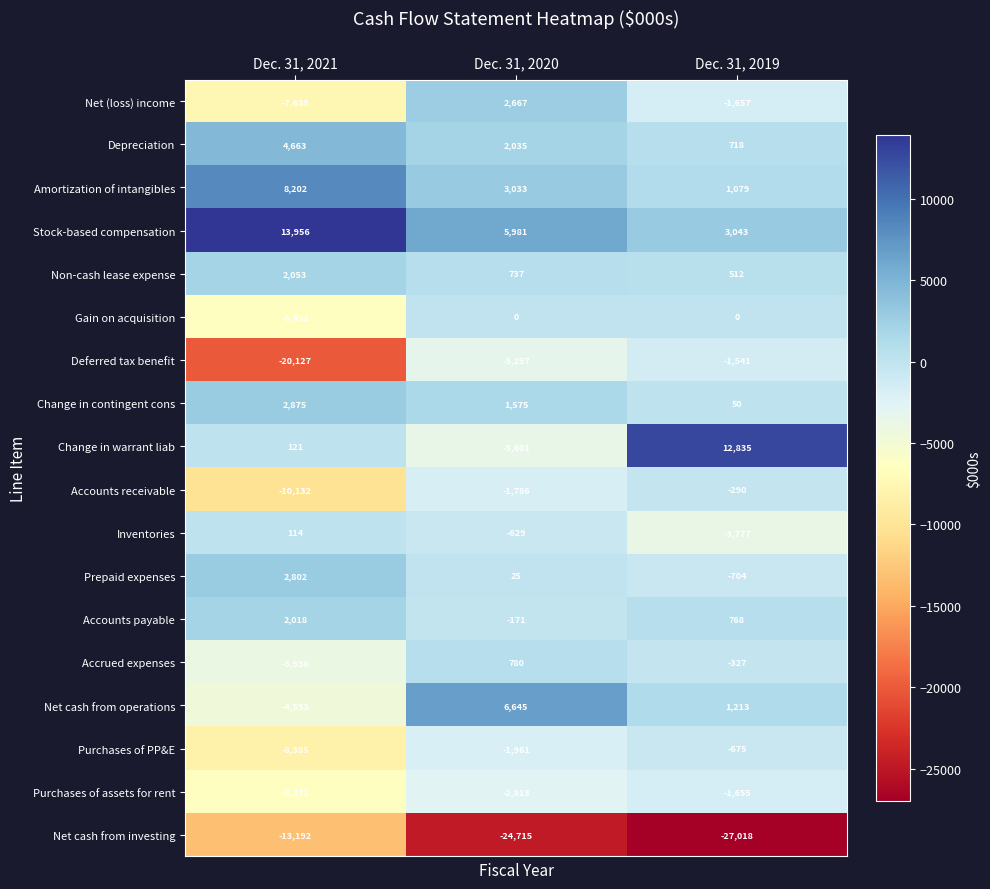

What is the difference between the highest and lowest values at Dec. 31, 2020?

31360